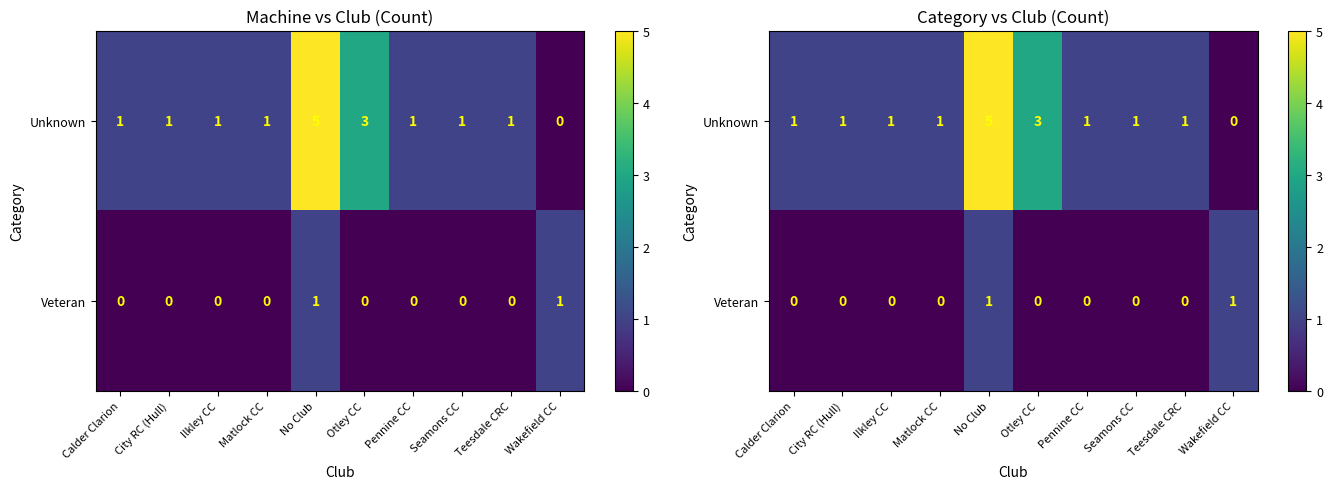

Which category has the highest value in the Unknown series?

No Club